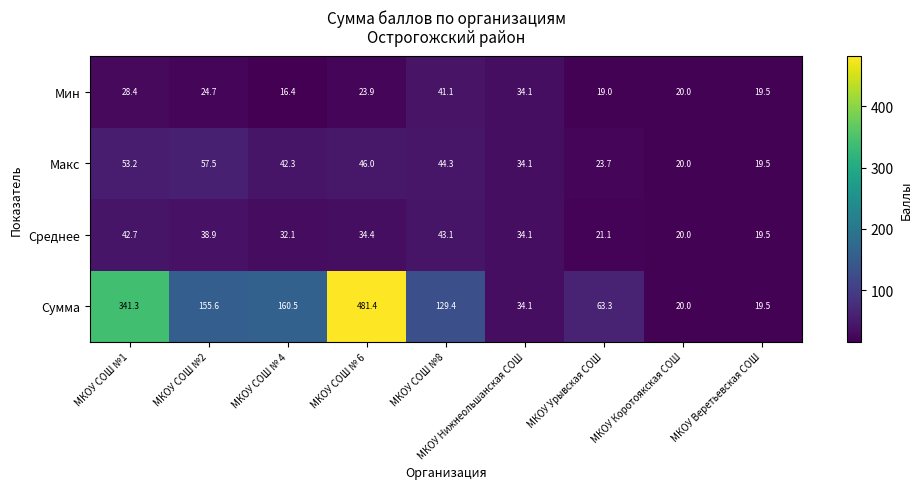

What is the greatest value displayed?

481.4